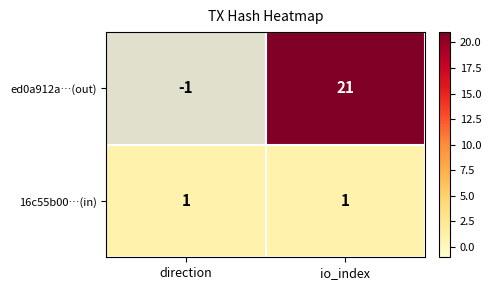

How many negative values does the ed0a912a…(out) series have?

1